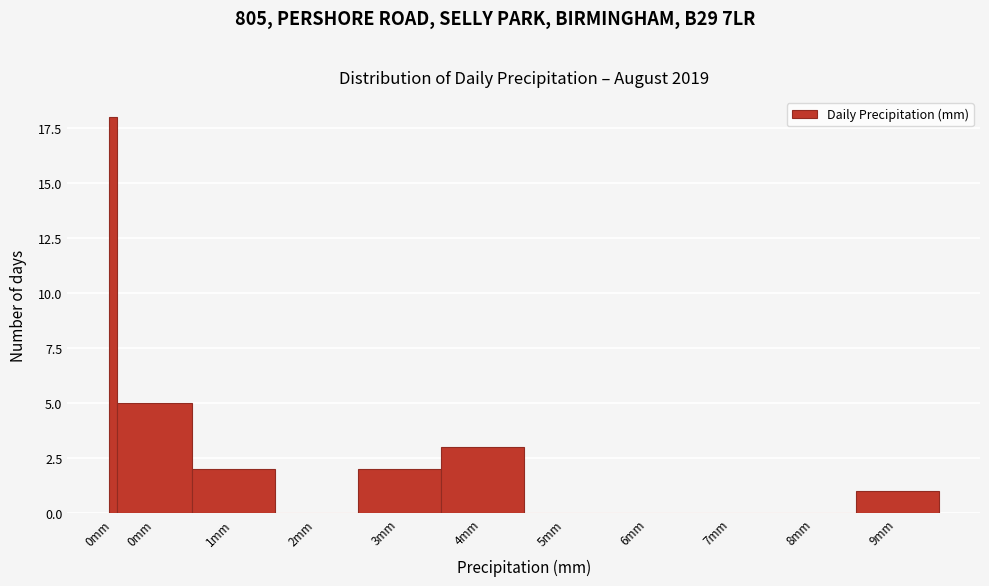

How many distinct data groups are displayed?

1